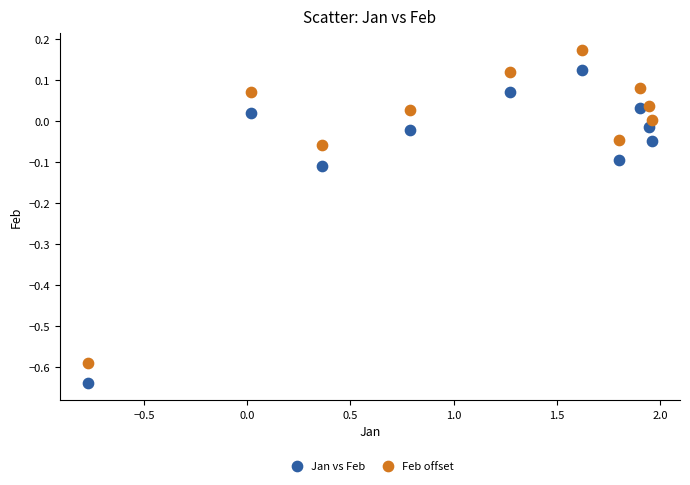

Which series contains the highest Y value?

Feb offset